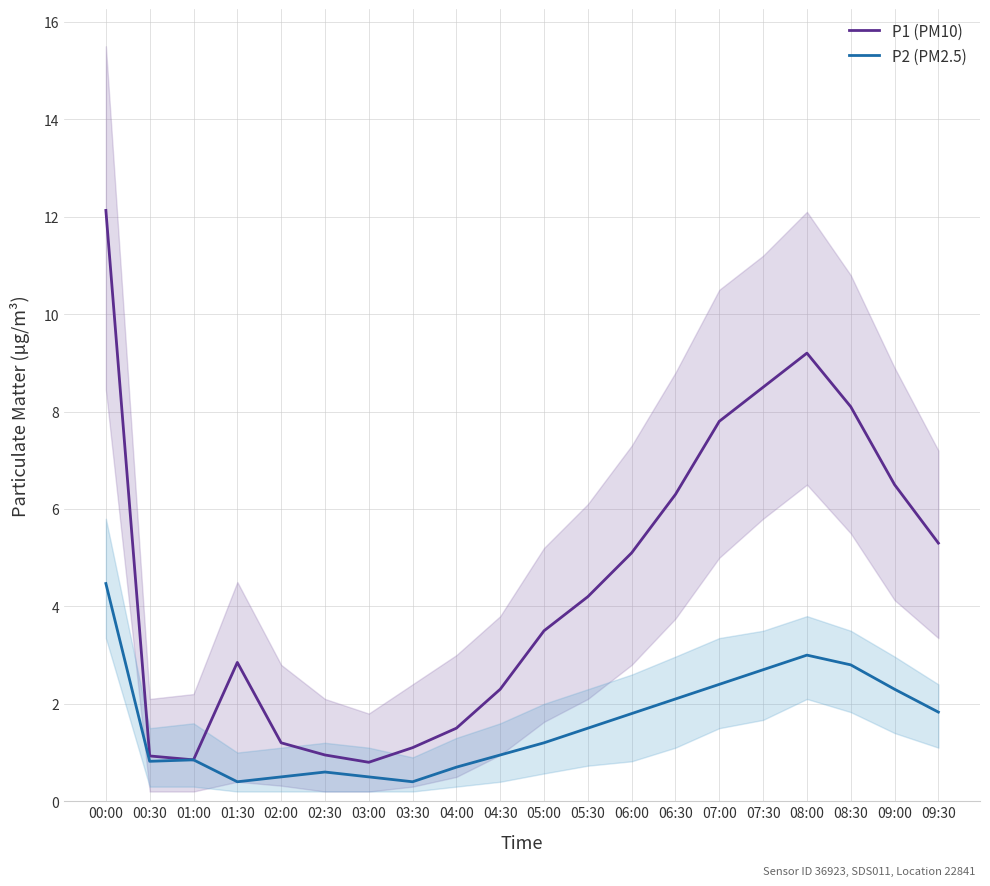

True or false: P1 (PM10) and P2 (PM2.5) intersect in this chart.

False